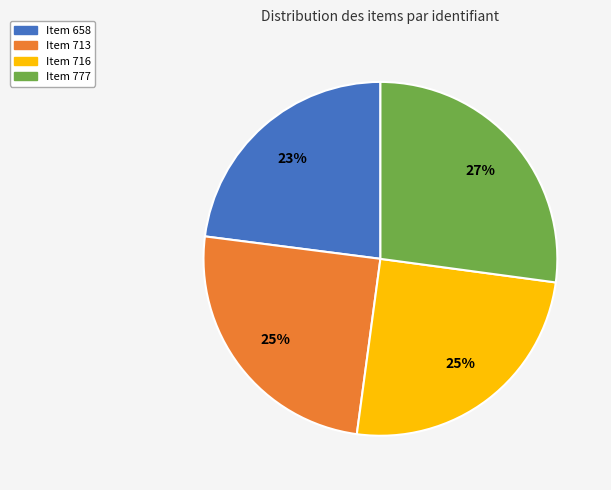

Which slice is the smallest?

Item 658